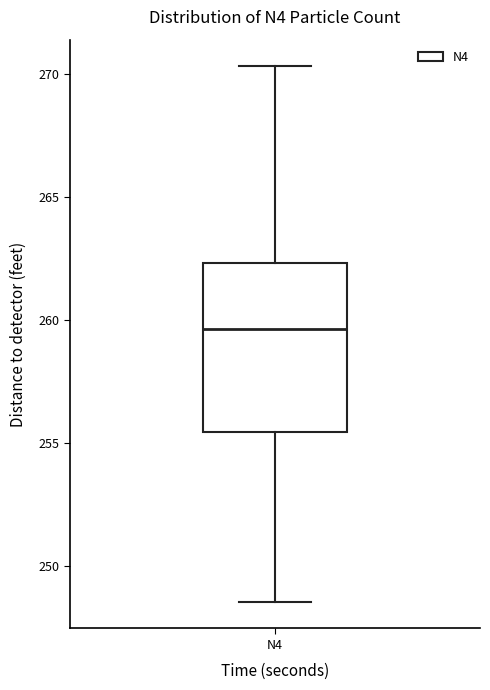

Transcribe this box plot: give where the median line is, the range the box spans, and where the two whiskers end, as read against the y-axis. The values are not printed on the chart, so give them approximately, as read against the axis.

median 259.5, box 255.5 to 262.5, whiskers 248.5 to 270.5